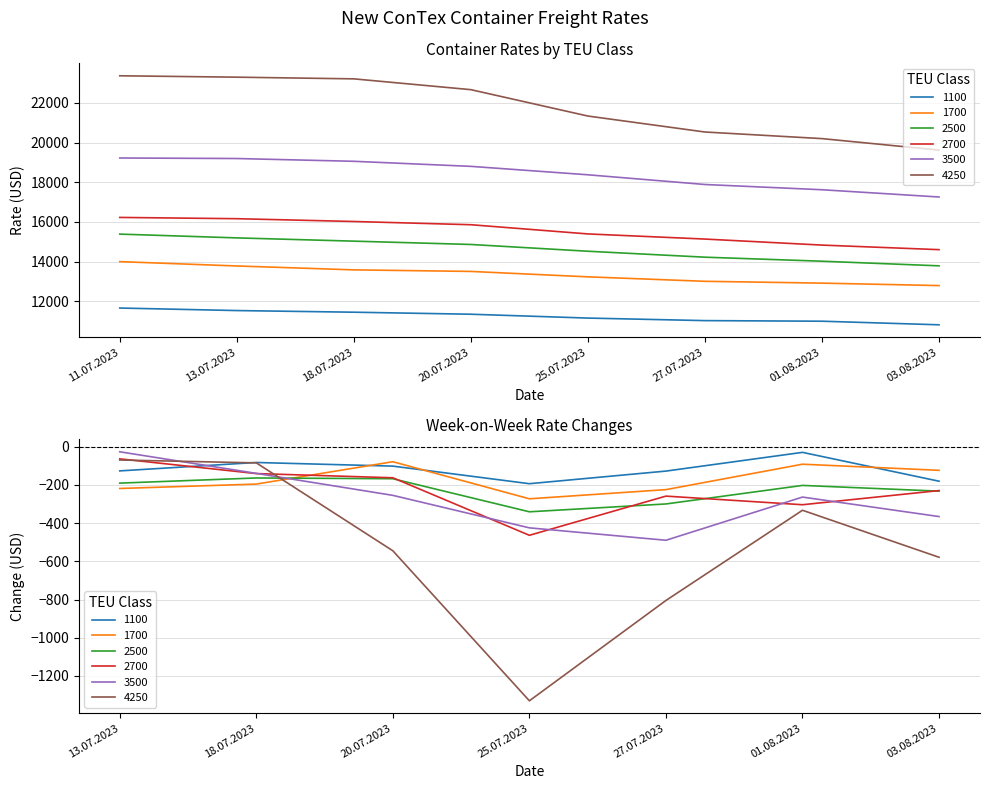

Which series has the largest total across all categories?

4250